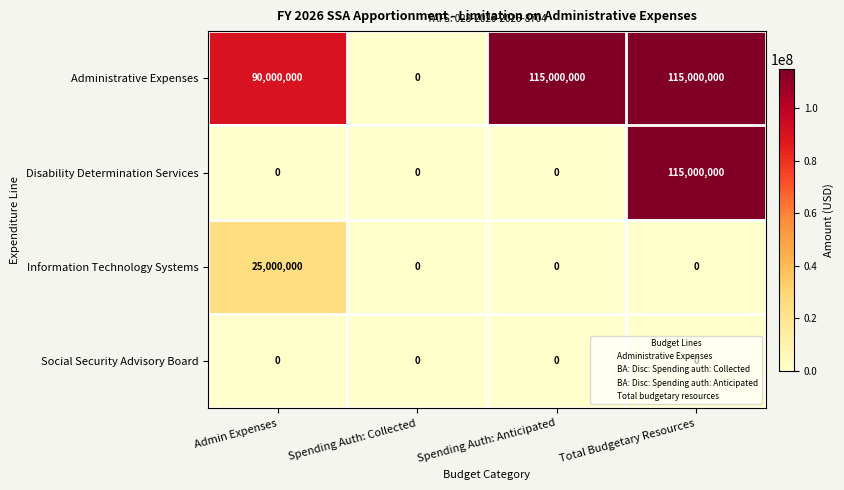

At which category is the sum across all series the highest?

Total Budgetary Resources